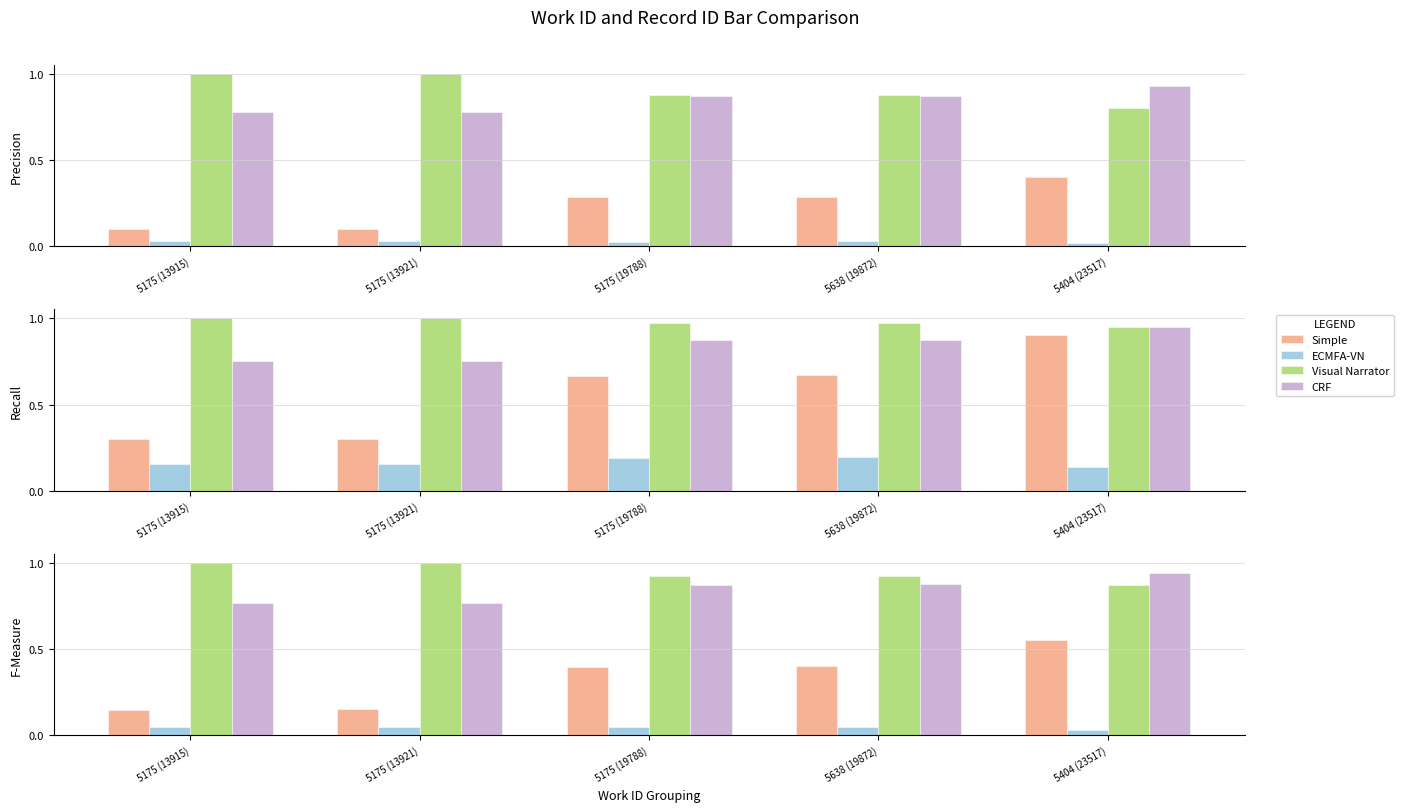

Which series has the largest total across all categories?

Visual Narrator